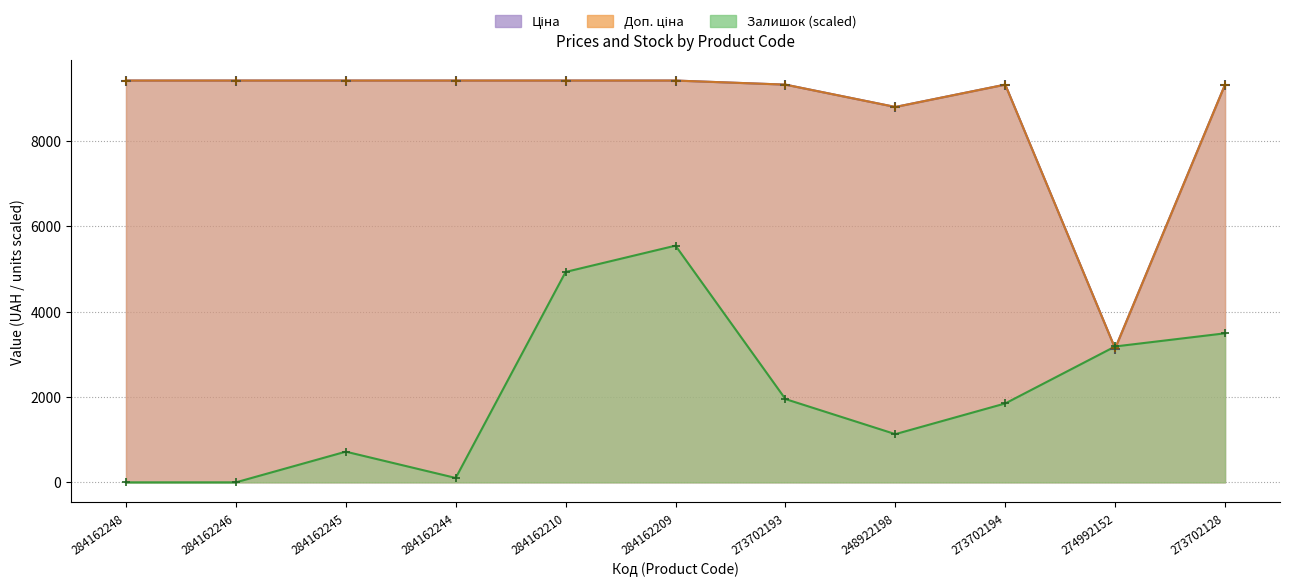

At 273702128, list the series in order from largest to smallest.

Ціна, Доп. ціна, Залишок